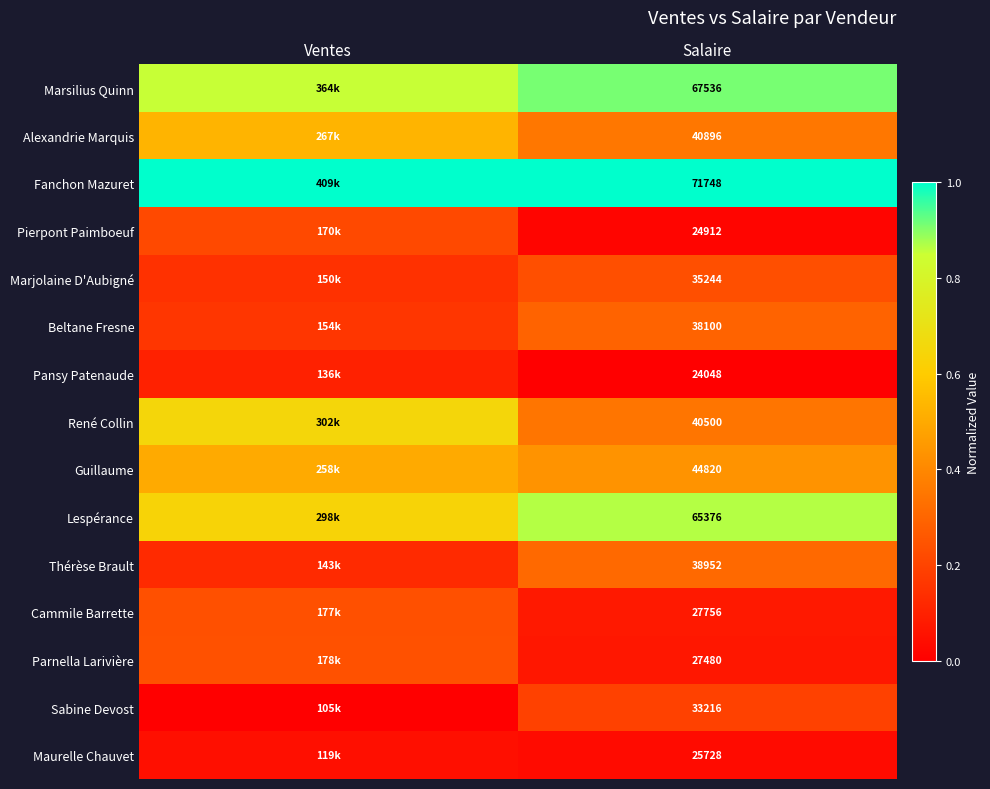

At Salaire, list the series in order from smallest to largest.

Pansy Patenaude, Pierpont Paimboeuf, Maurelle Chauvet, Parnella Larivière, Cammile Barrette, Sabine Devost, Marjolaine D'Aubigné, Beltane Fresne, Thérèse Brault, René Collin, Alexandrie Marquis, Guillaume, Lespérance, Marsilius Quinn, Fanchon Mazuret